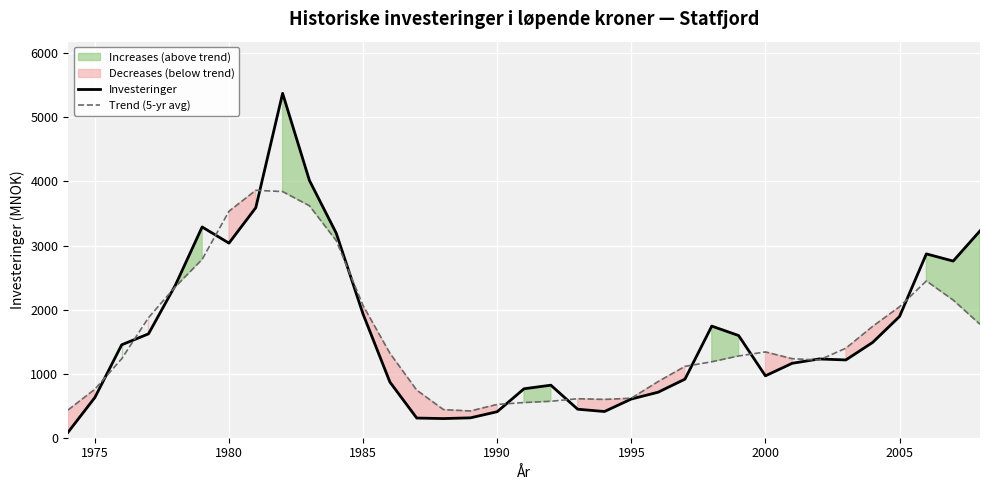

Is it true that Investeringer equals 627.0 at 1975?

True